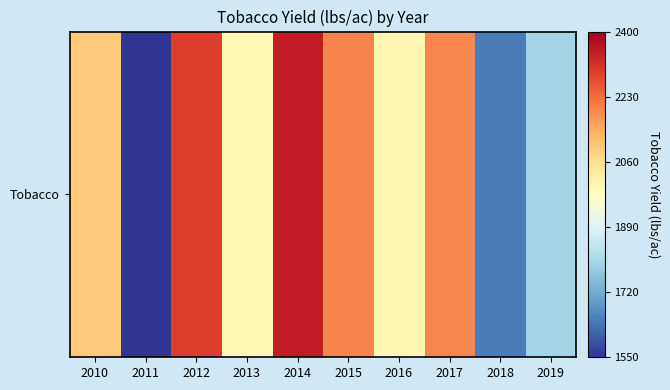

List the labels in order of value, largest first.

2014, 2012, 2015, 2017, 2010, 2016, 2013, 2019, 2018, 2011